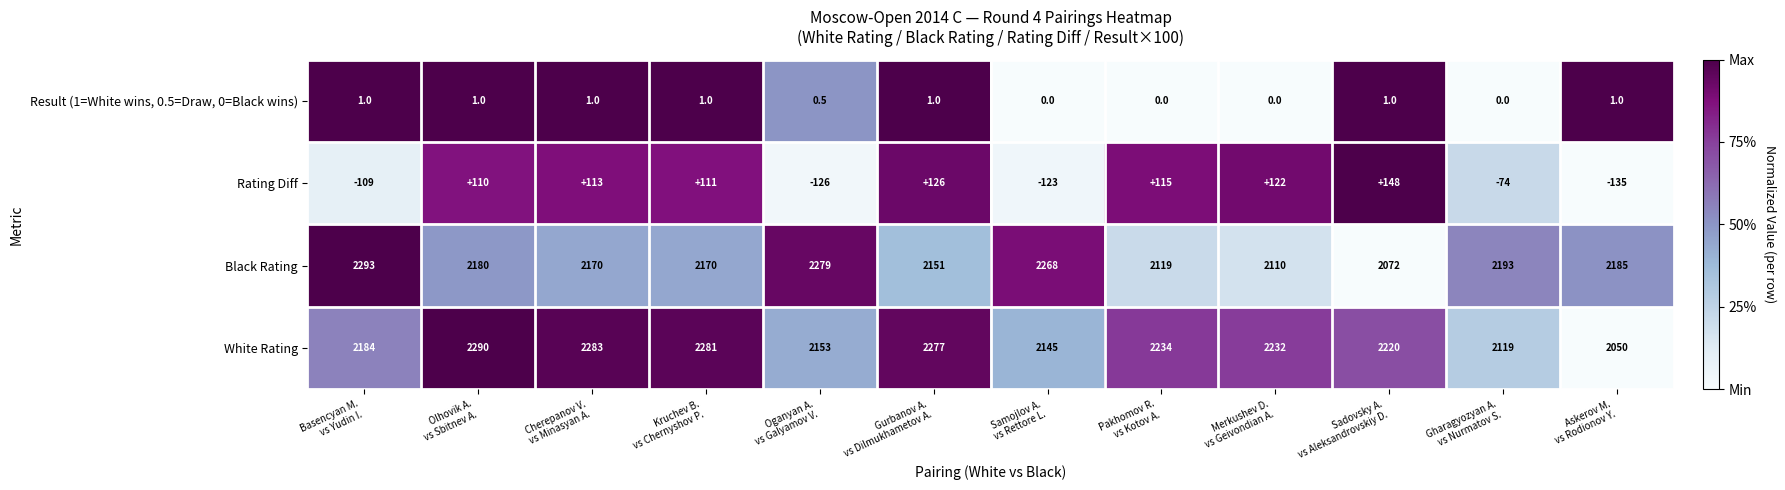

What is the average value of the Black Rating series?

2182.5